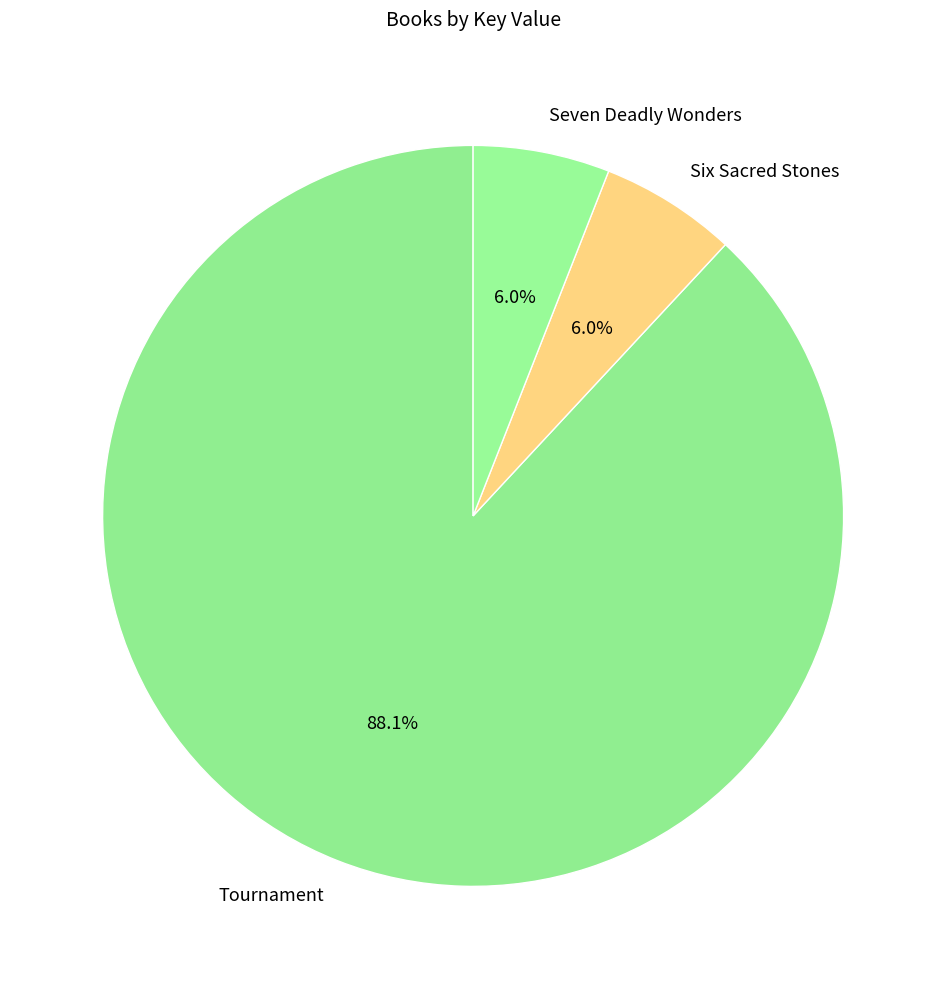

Is it true that Seven Deadly Wonders is 6% of the pie?

True